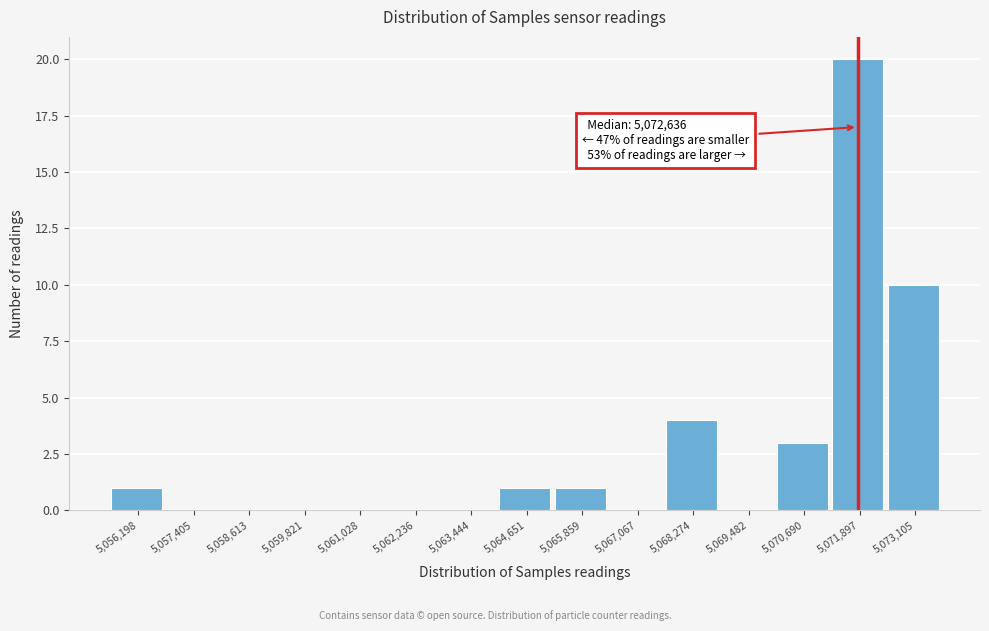

Reading left to right, transcribe all the data shown in this chart.

5,056,198=1	5,057,405=0	5,058,613=0	5,059,821=0	5,061,028=0	5,062,236=0	5,063,444=0	5,064,651=1	5,065,859=1	5,067,067=0	5,068,274=4	5,069,482=0	5,070,690=3	5,071,897=20	5,073,105=10